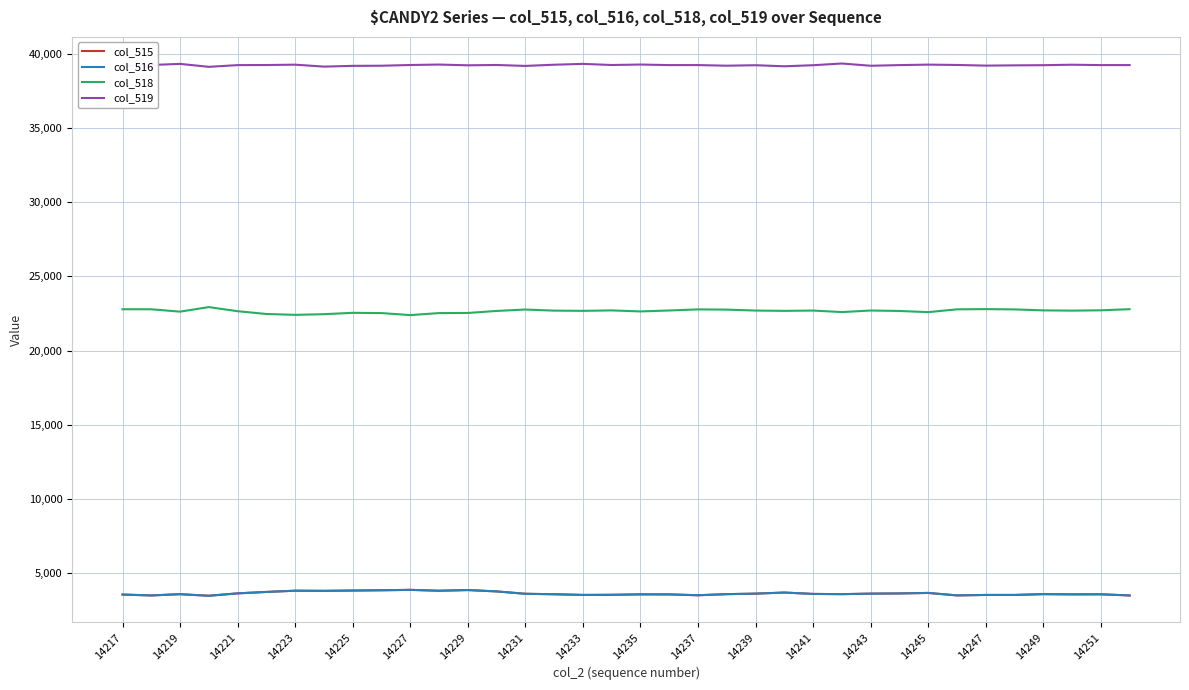

True or false: col_516 and col_519 cross at least once.

False